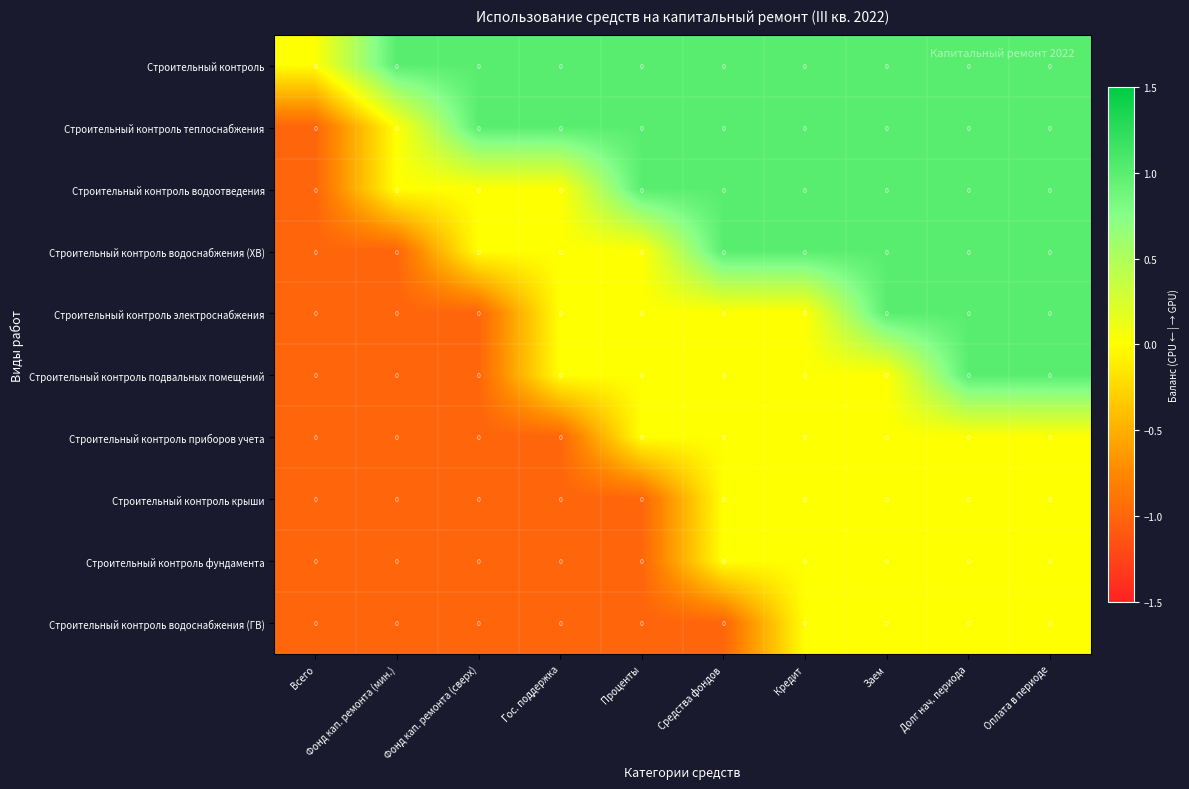

Which has a higher value, Фонд кап. ремонта (мин.) or Фонд кап. ремонта (сверх)?

Фонд кап. ремонта (мин.)